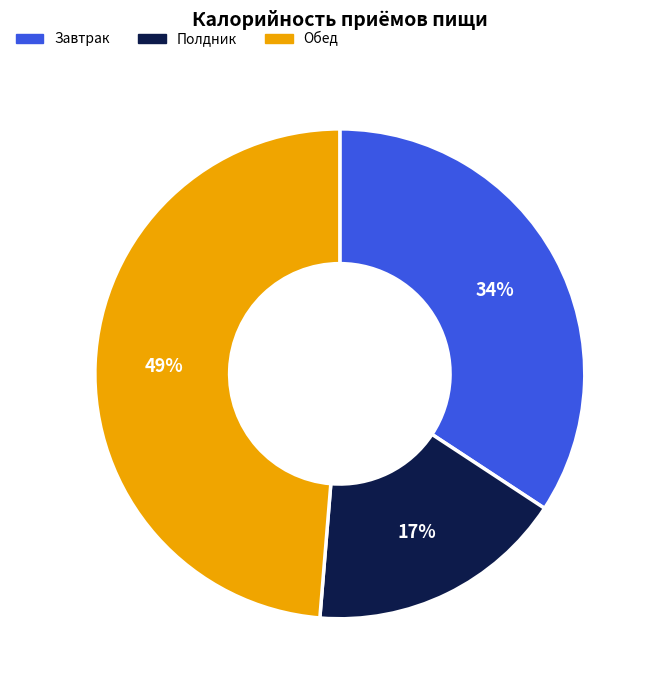

Which category has the smallest portion of the pie?

Полдник